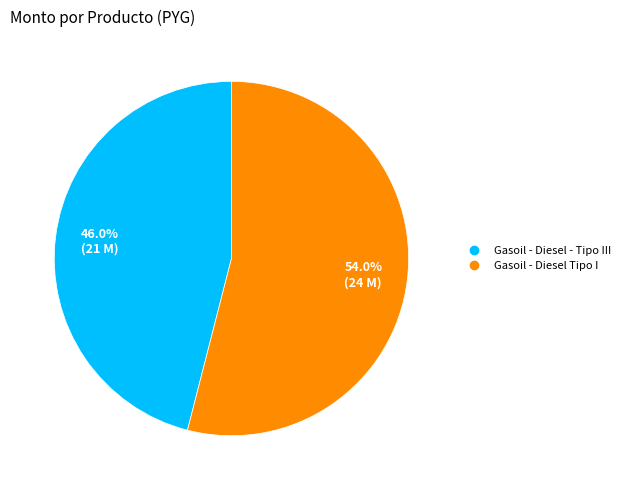

What is the largest slice in the pie chart?

Gasoil - Diesel Tipo I